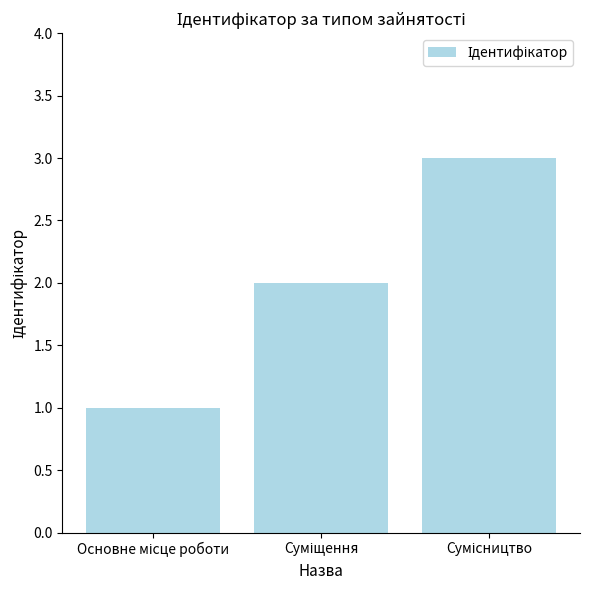

How many values are below 2?

1